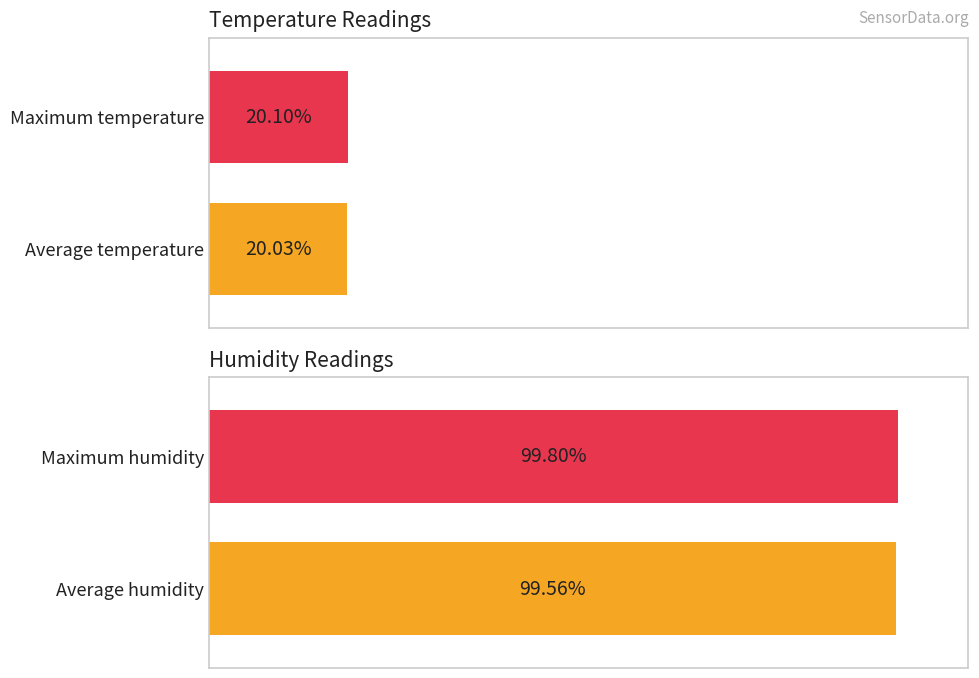

Is it true that Avg Temp equals 20.0 at 00:16?

True